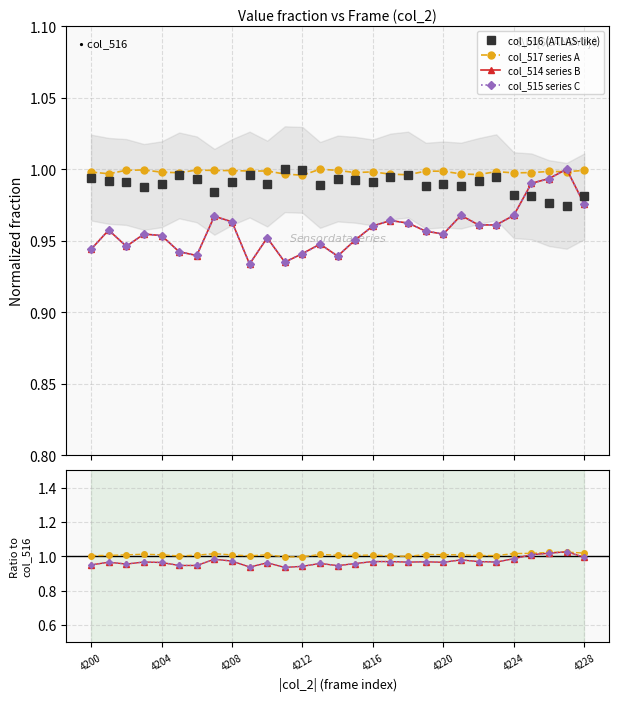

Between which two adjacent categories do col_514 and col_515 first intersect?

4200 and 4201